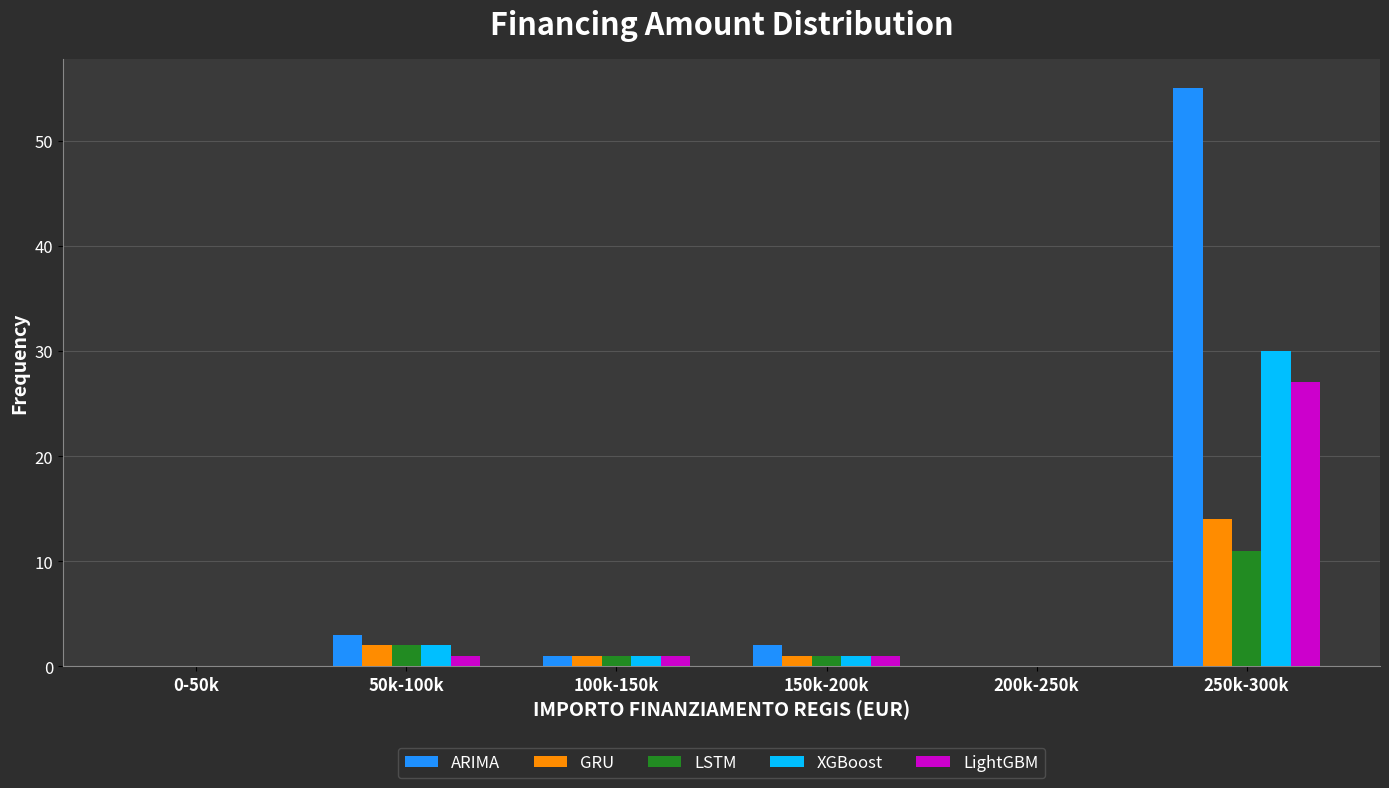

Reading left to right, transcribe all the data shown in this chart.

ARIMA: 0-50k=0	50k-100k=3	100k-150k=1	150k-200k=2	200k-250k=0	250k-300k=55
GRU: 0-50k=0	50k-100k=2	100k-150k=1	150k-200k=1	200k-250k=0	250k-300k=14
LSTM: 0-50k=0	50k-100k=2	100k-150k=1	150k-200k=1	200k-250k=0	250k-300k=11
XGBoost: 0-50k=0	50k-100k=2	100k-150k=1	150k-200k=1	200k-250k=0	250k-300k=30
LightGBM: 0-50k=0	50k-100k=1	100k-150k=1	150k-200k=1	200k-250k=0	250k-300k=27